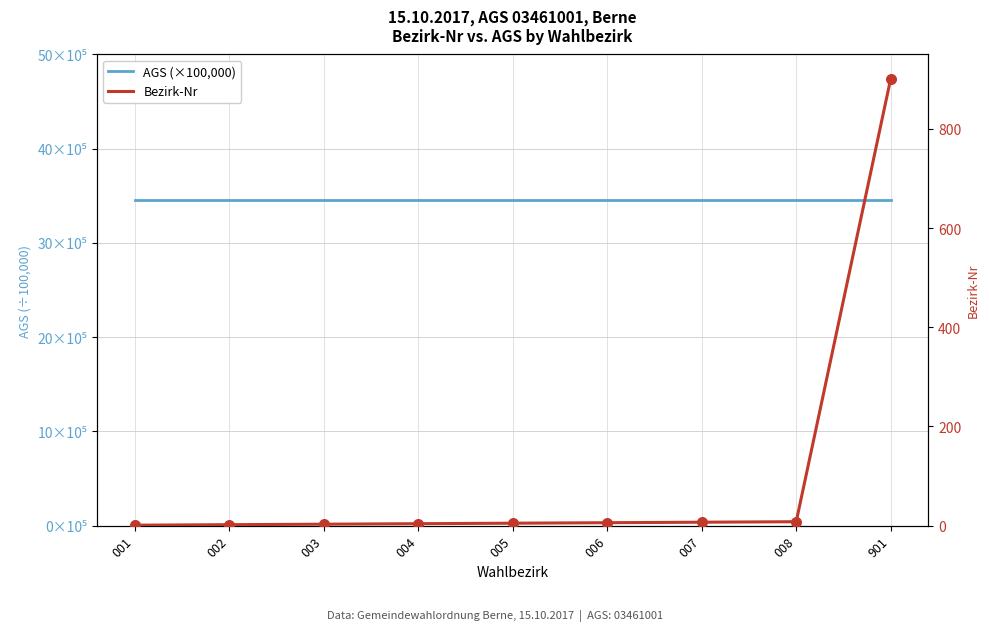

Which series has the widest spread of Y values?

Bezirk-Nr